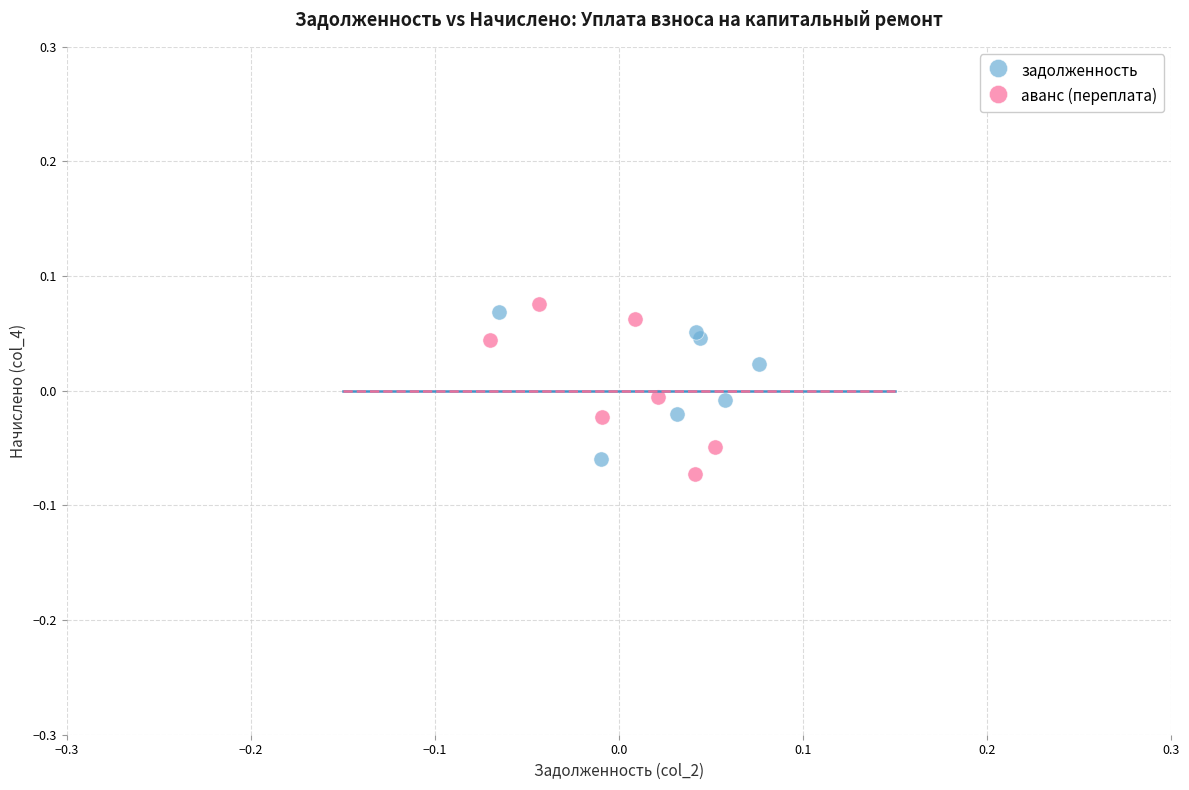

Which series reaches the minimum Y coordinate?

аванс (переплата)